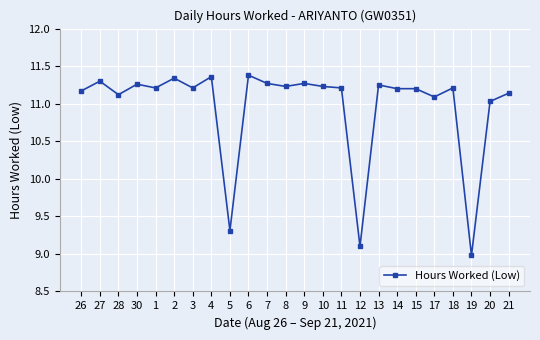

Where is the first local minimum?

28